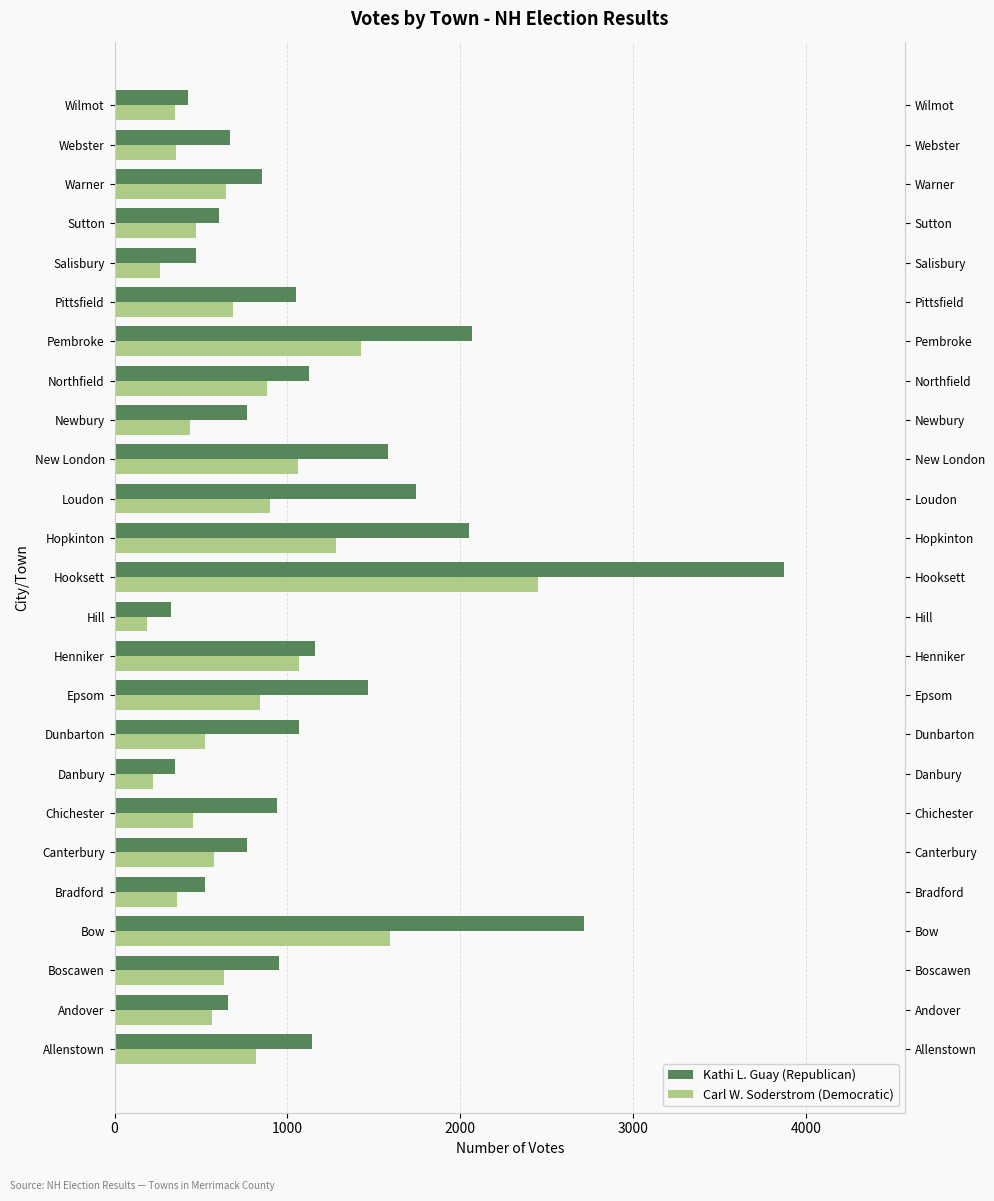

List the series in order of their peak value, highest first.

Kathi L. Guay (Republican), Carl W. Soderstrom (Democratic)